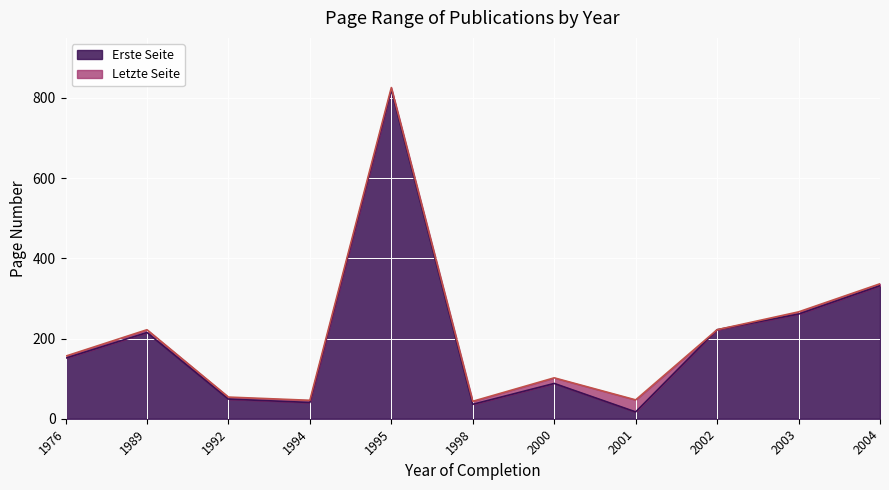

True or false: Letzte Seite and Erste Seite intersect in this chart.

False